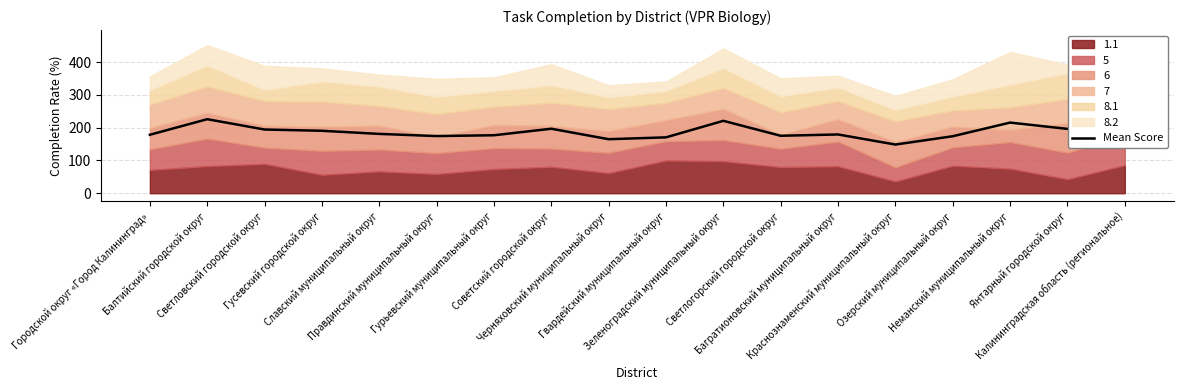

The chart shows a value of 237.1 at Калининградская область (региональное). True or false?

True